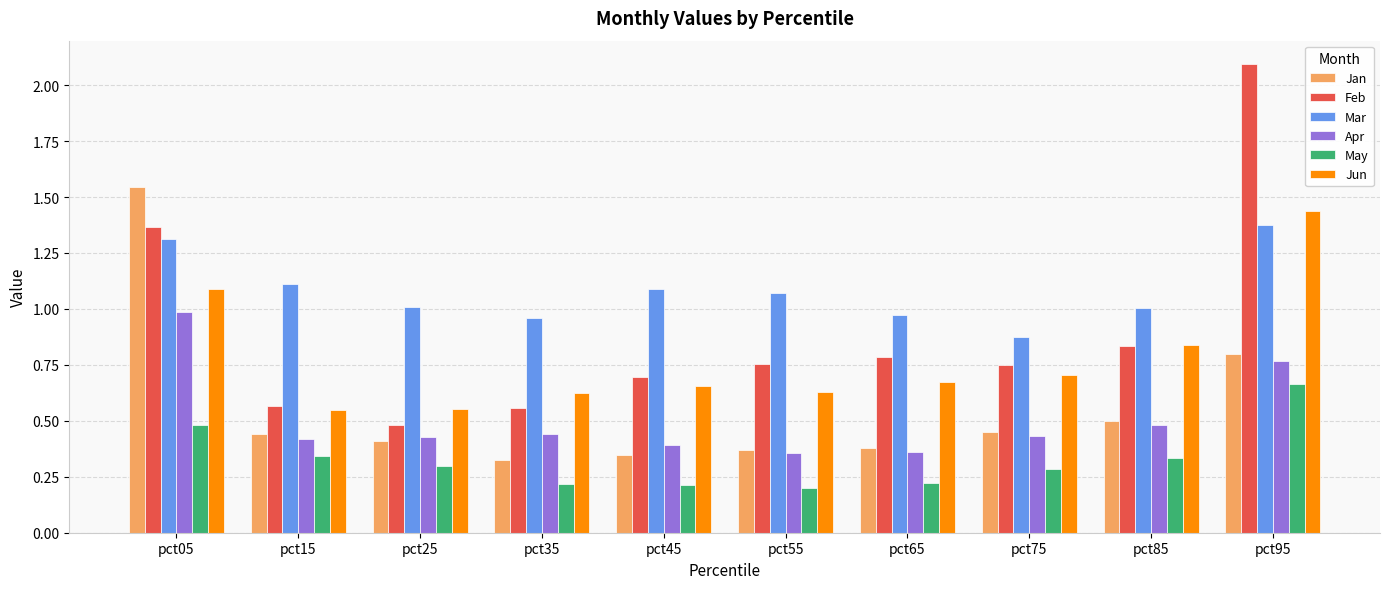

At which label does Feb reach its peak?

pct95